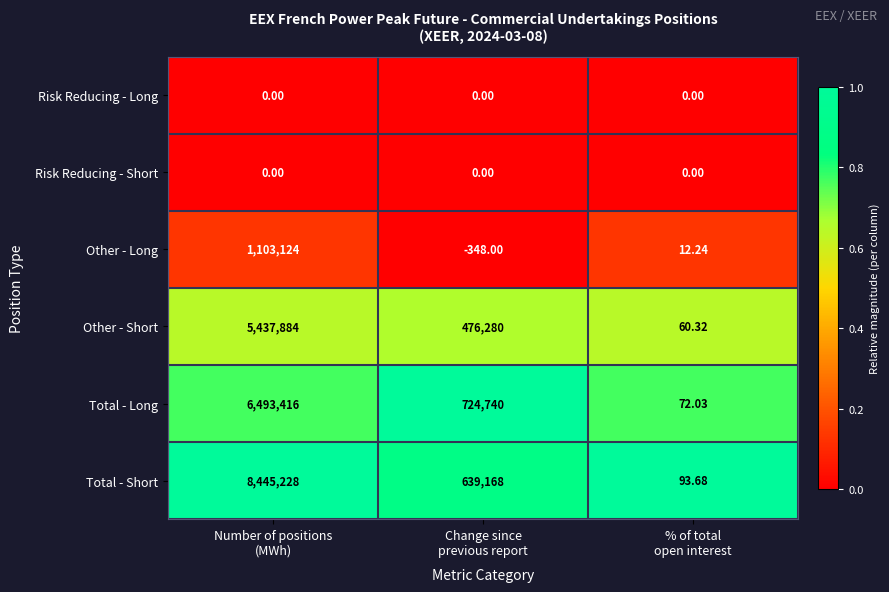

What is the total value across all series at % of total
open interest?

238.3